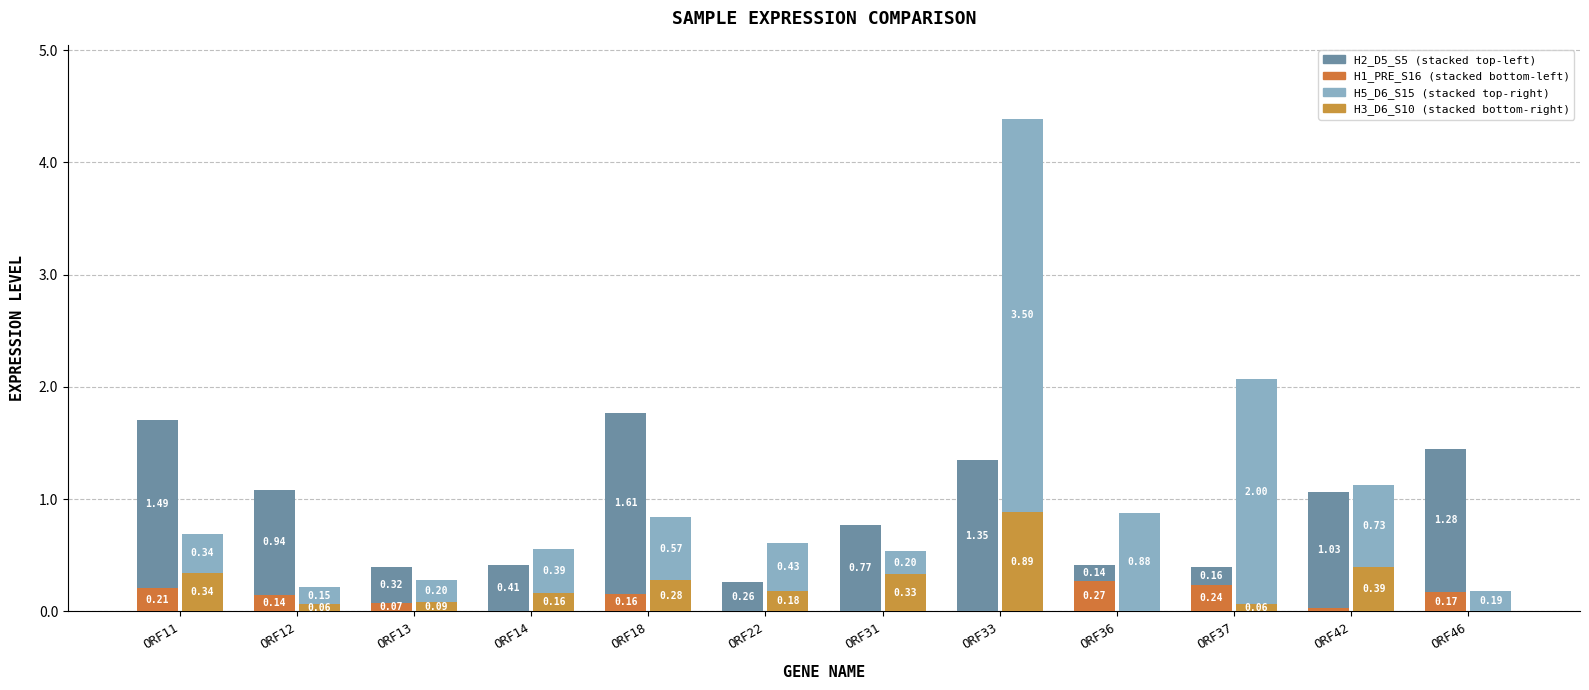

Reading right to left, list all the values displayed in this chart.

H1_PRE_S16: ORF46=0.2	ORF42=0.0	ORF37=0.2	ORF36=0.3	ORF33=0.0	ORF31=0.0	ORF22=0.0	ORF18=0.2	ORF14=0.0	ORF13=0.1	ORF12=0.1	ORF11=0.2
H2_D5_S5: ORF46=1.3	ORF42=1.0	ORF37=0.2	ORF36=0.1	ORF33=1.4	ORF31=0.8	ORF22=0.3	ORF18=1.6	ORF14=0.4	ORF13=0.3	ORF12=0.9	ORF11=1.5
H3_D6_S10: ORF46=0.0	ORF42=0.4	ORF37=0.1	ORF36=0.0	ORF33=0.9	ORF31=0.3	ORF22=0.2	ORF18=0.3	ORF14=0.2	ORF13=0.1	ORF12=0.1	ORF11=0.3
H5_D6_S15: ORF46=0.2	ORF42=0.7	ORF37=2.0	ORF36=0.9	ORF33=3.5	ORF31=0.2	ORF22=0.4	ORF18=0.6	ORF14=0.4	ORF13=0.2	ORF12=0.2	ORF11=0.3